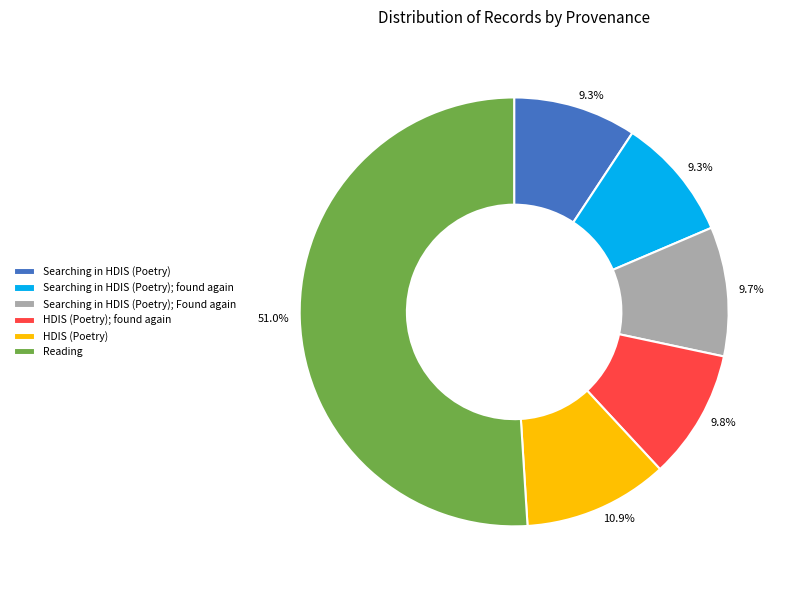

Is the sum of Searching in HDIS (Poetry); Found again and HDIS (Poetry); found again greater than half?

No